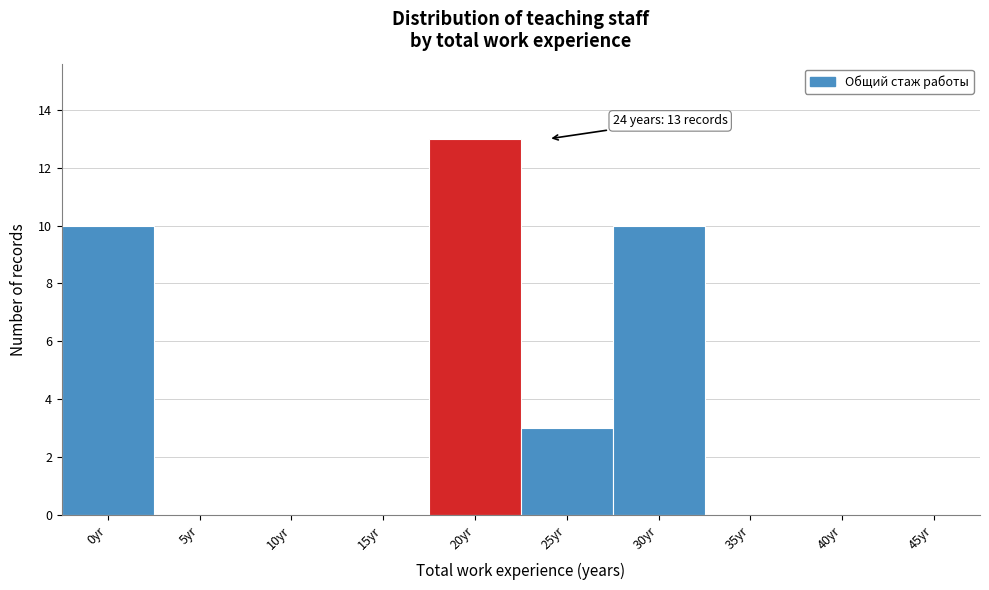

Reading right to left, what are all the values shown in this chart?

45yr=0	40yr=0	35yr=0	30yr=10	25yr=3	20yr=13	15yr=0	10yr=0	5yr=0	0yr=10